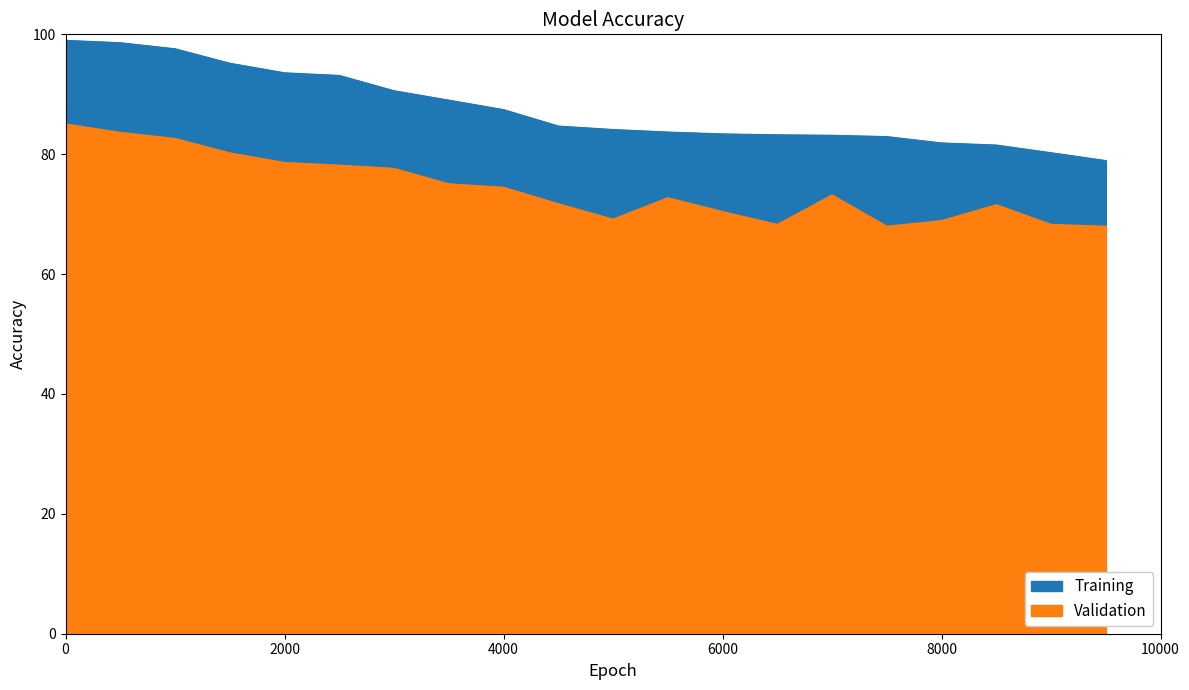

How many lines are shown in the chart?

2